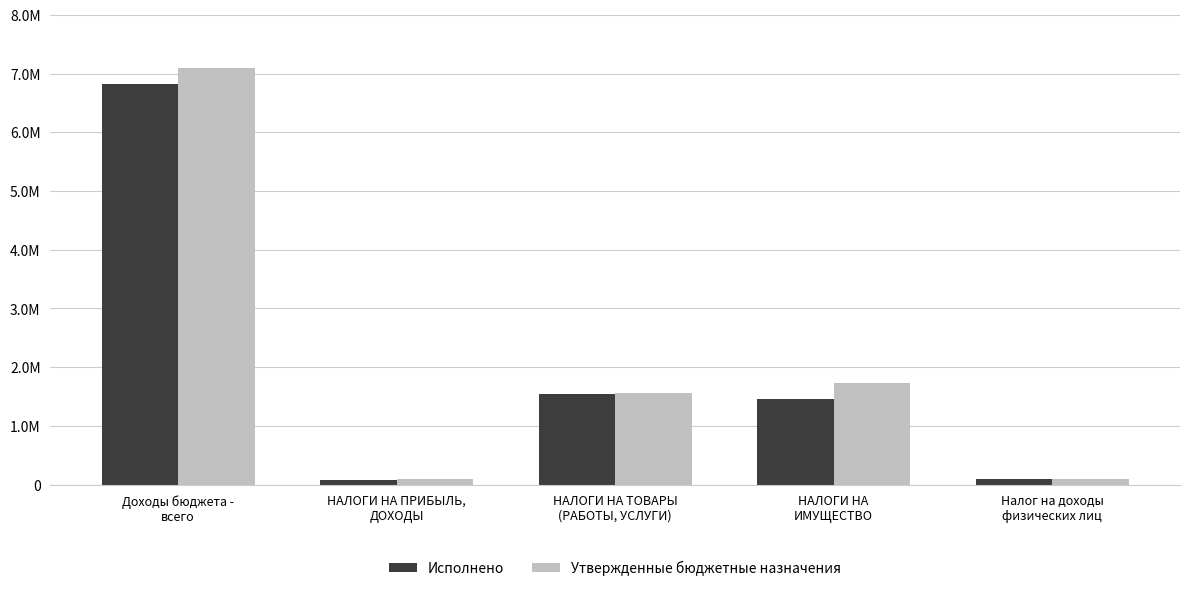

What are all the series names shown in the legend?

Исполнено, Утвержденные бюджетные назначения